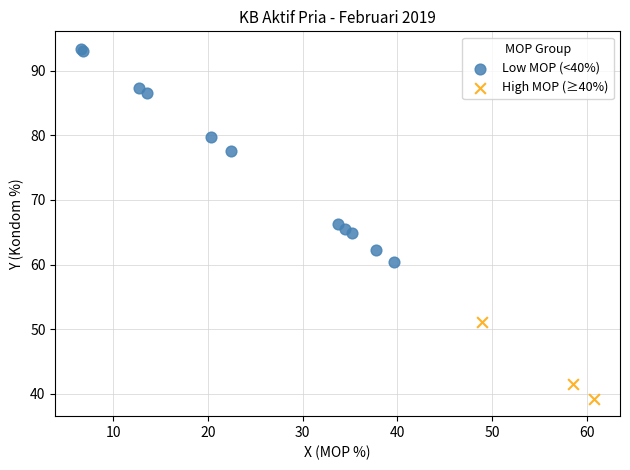

Which series reaches the minimum Y coordinate?

High MOP (≥40%)